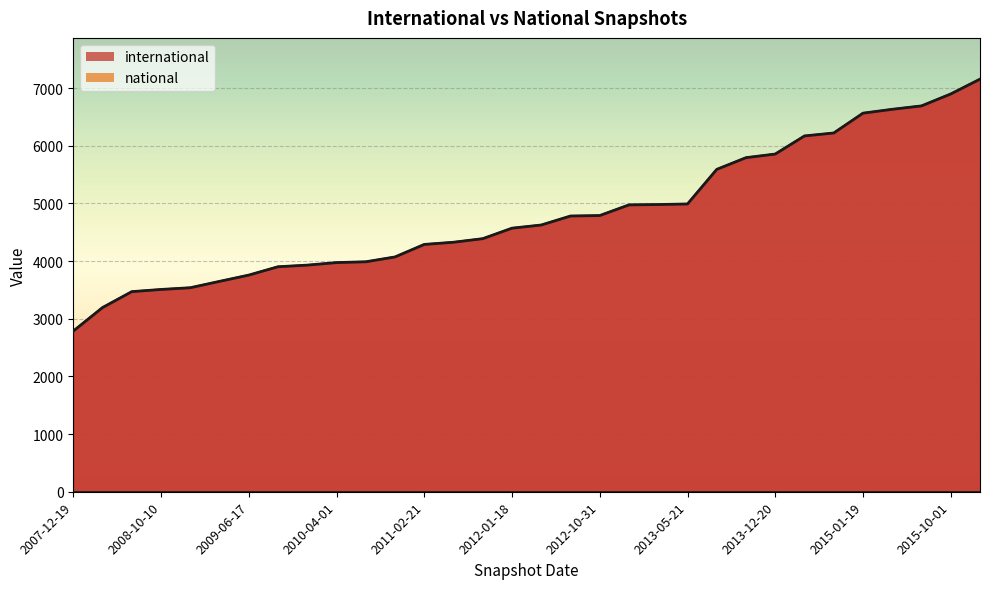

How many data points are less than 4627?

16